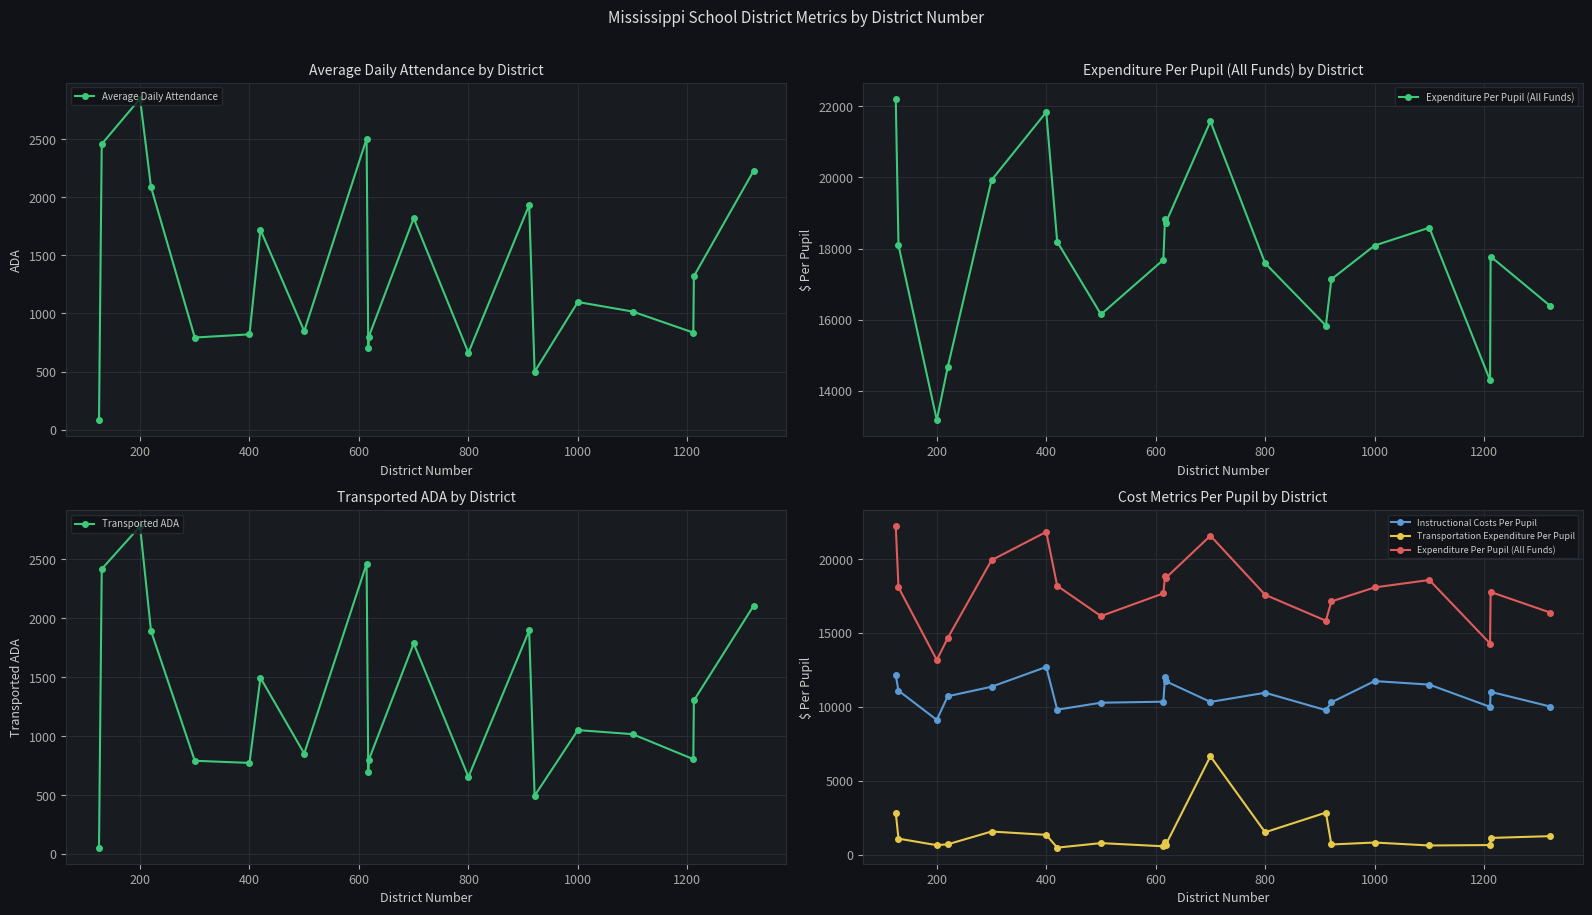

How many values in the Average Daily Attendance series exceed 1098?

10